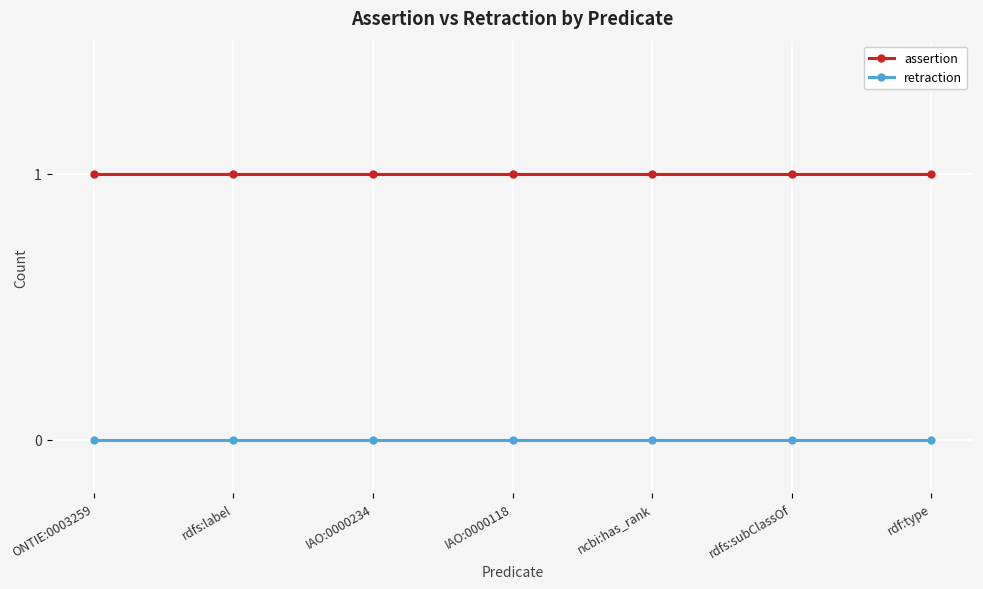

At ONTIE:0003259, list the series in order from smallest to largest.

retraction, assertion